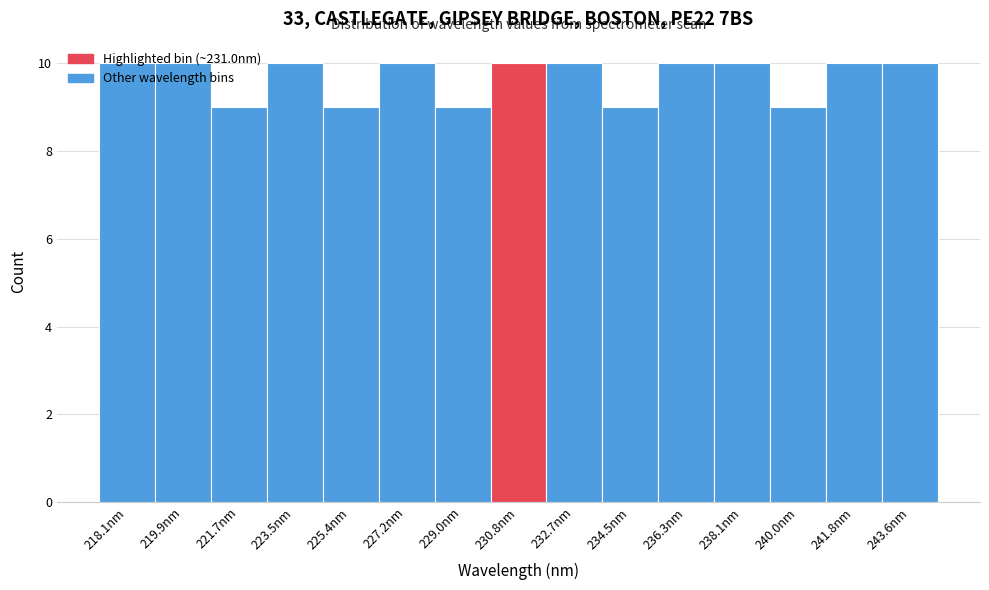

What is the smallest value displayed?

9